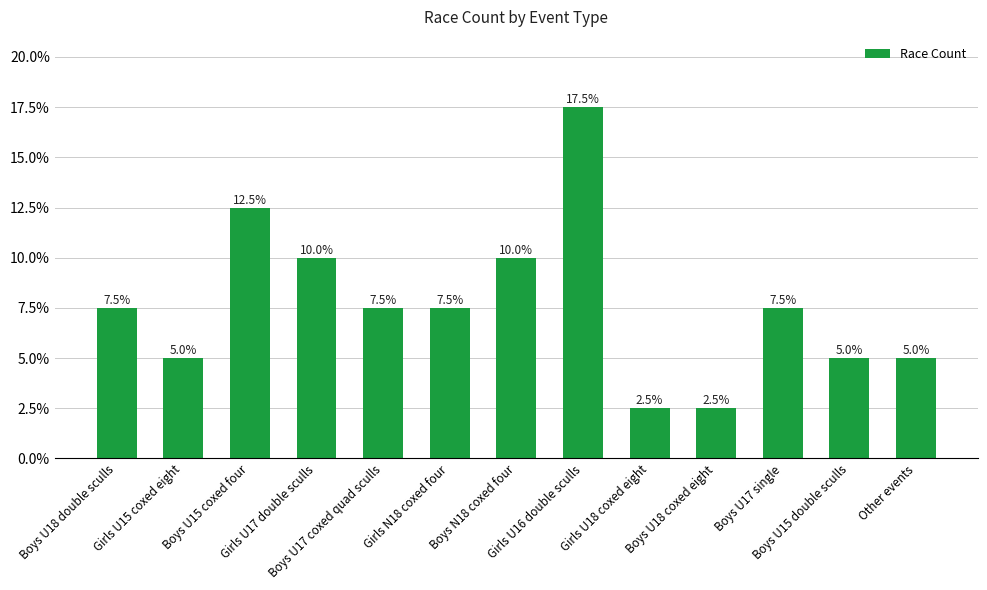

Reading left to right, list all the values displayed in this chart.

7.5	5.0	12.5	10.0	7.5	7.5	10.0	17.5	2.5	2.5	7.5	5.0	5.0